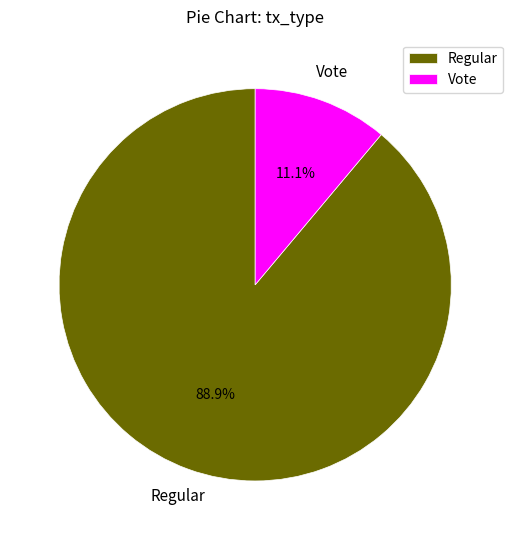

To the nearest percent, what is the average slice percentage?

50%